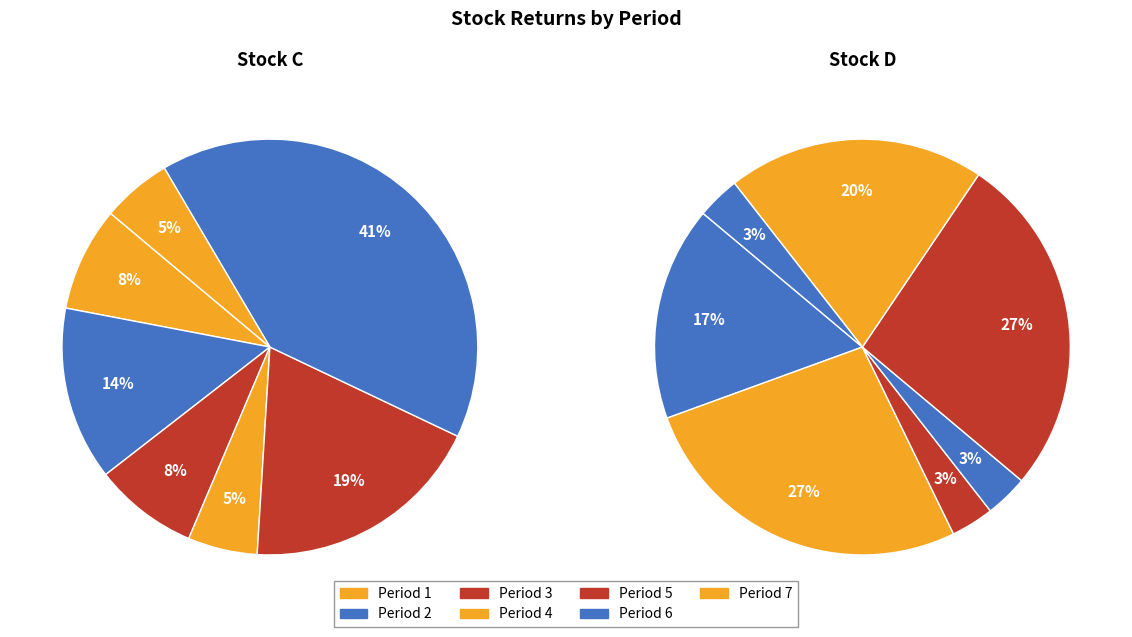

To the nearest percent, what is the average slice percentage?

14%